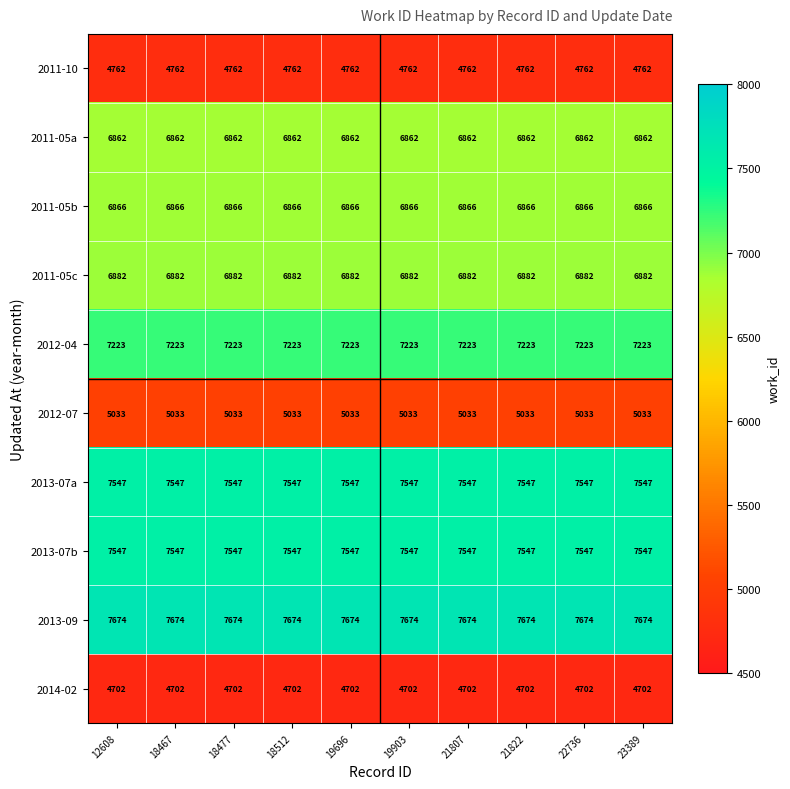

What value does the 2013-09 series have at 18467?

7674